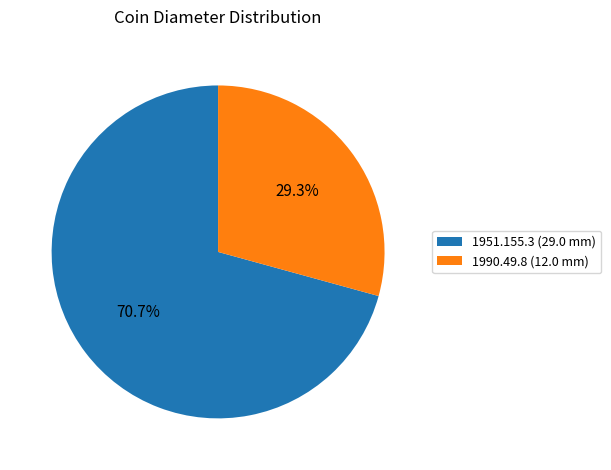

To the nearest percent, what is the combined percentage of 1951.155.3 (29.0 mm) and 1990.49.8 (12.0 mm)?

100%